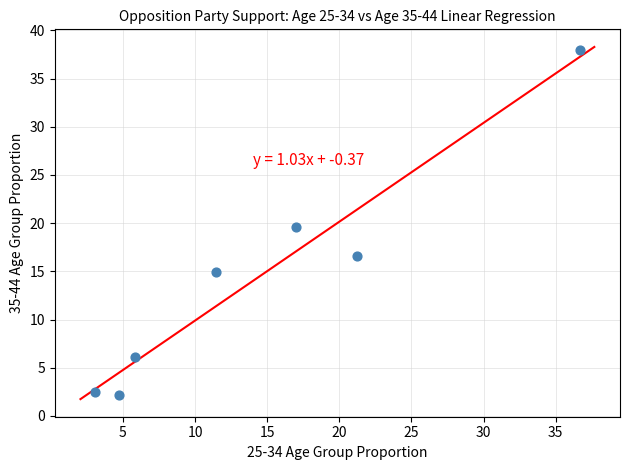

What is the range of X values (max minus min)?

33.6